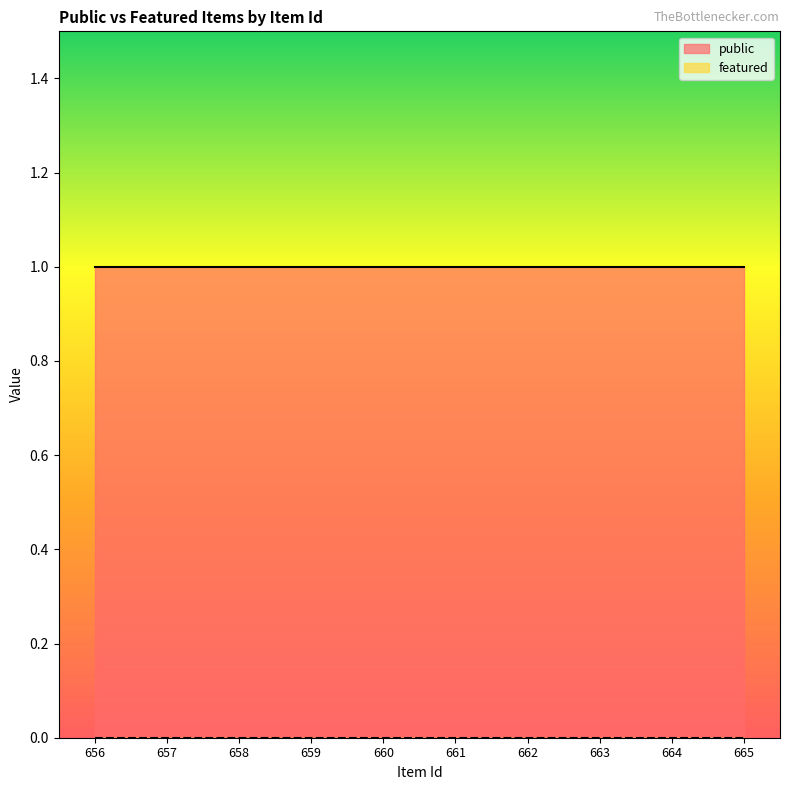

What is the spread (max minus min) of values at 661?

1